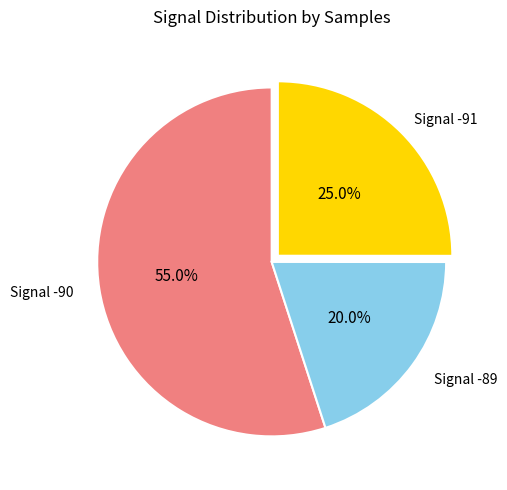

Is there any slice that represents more than half of the pie?

Yes